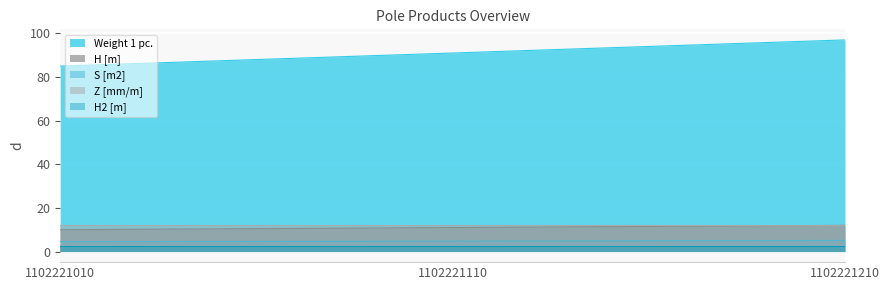

What is the value of the S [m2] point at the 2nd from the left?

4.8